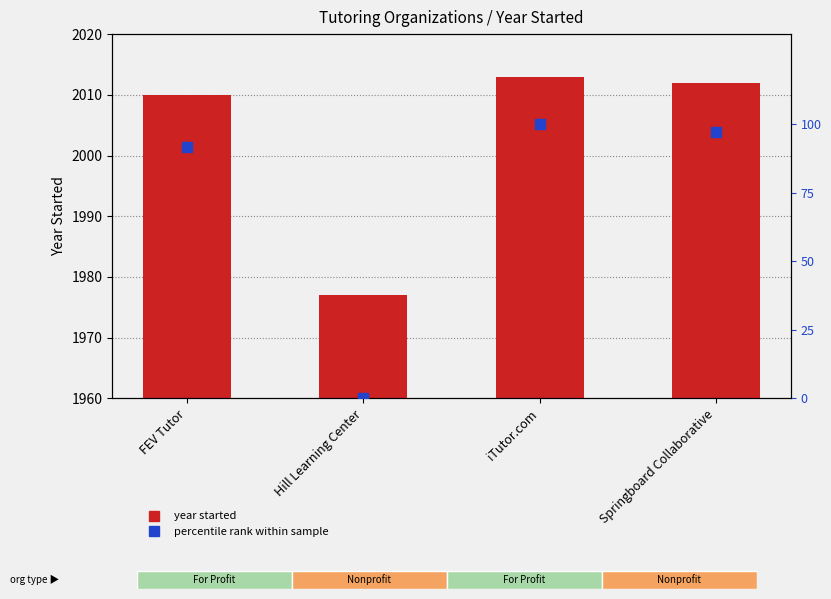

Which series has the largest Y range (max minus min)?

Percentile rank within sample